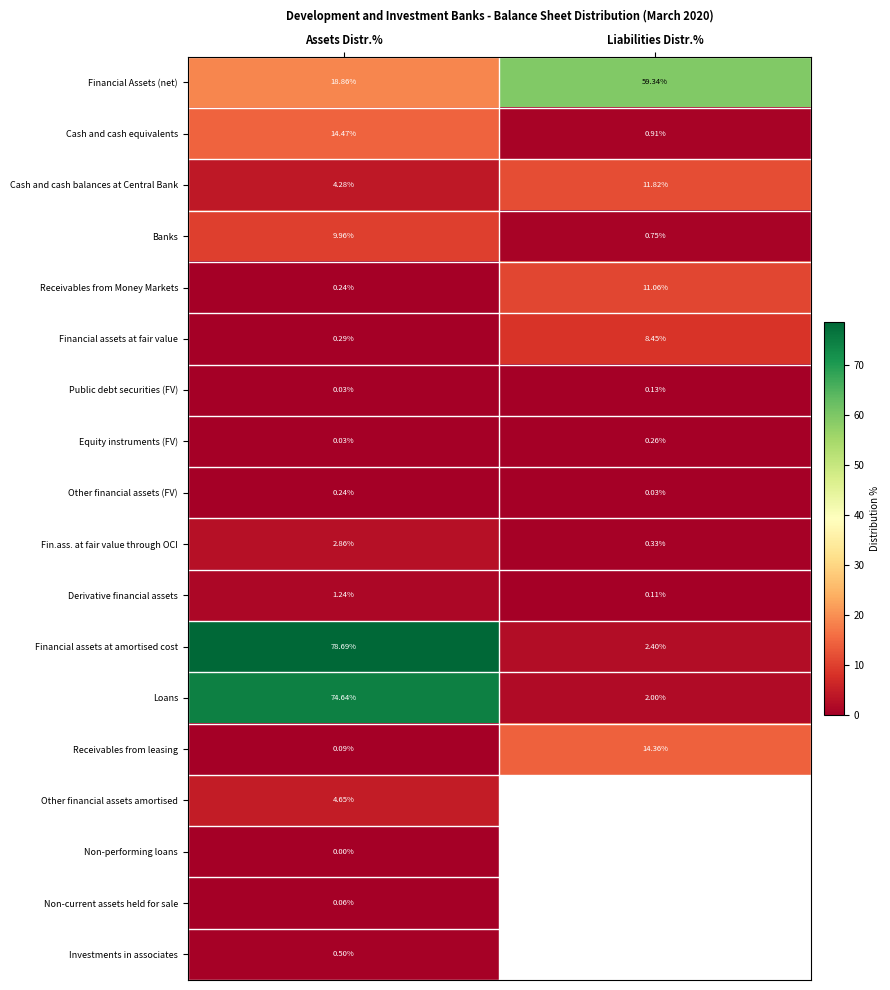

At which label does Cash and cash balances at Central Bank reach its peak?

Liabilities Distr.%